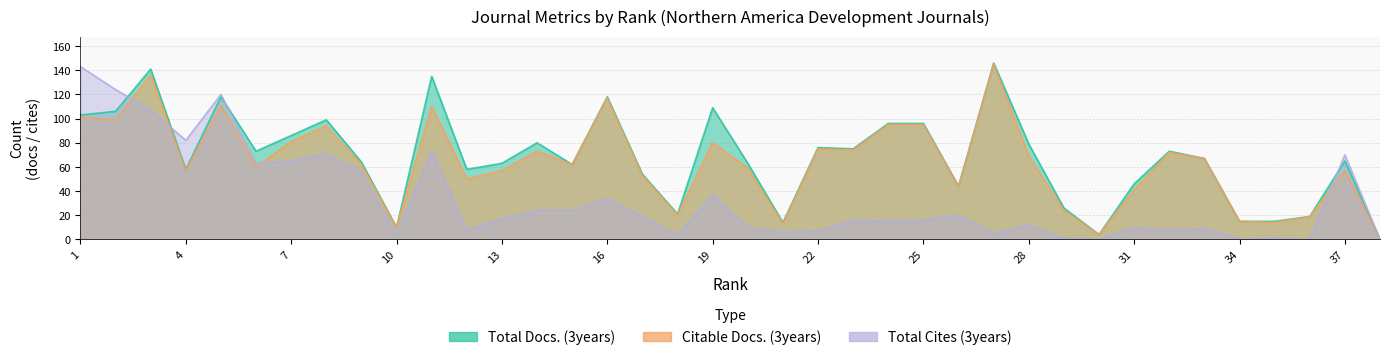

Which label corresponds to the smallest value in the chart?

38